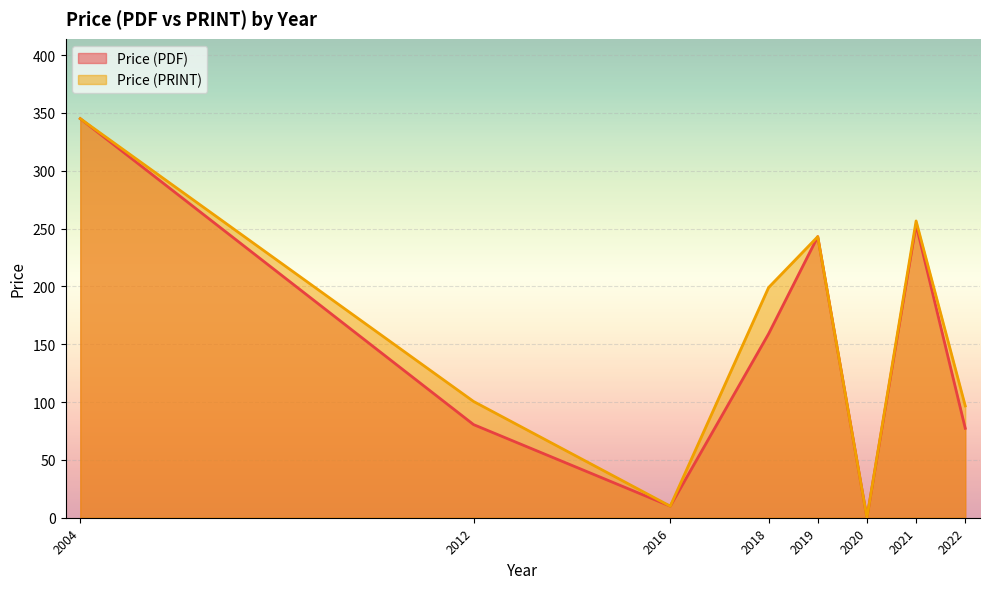

True or false: Price (PRINT) and Price (PDF) intersect in this chart.

False